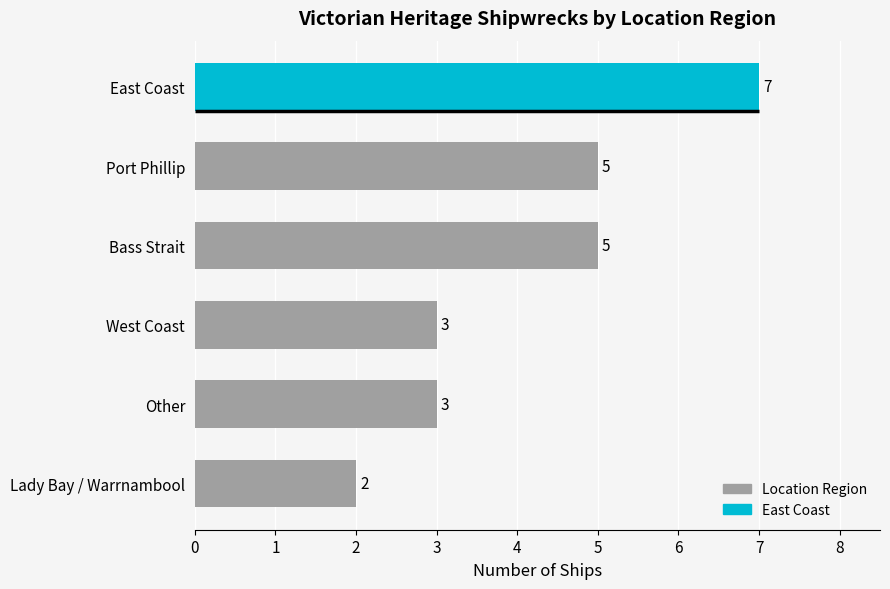

How many values are between 3 and 5?

4